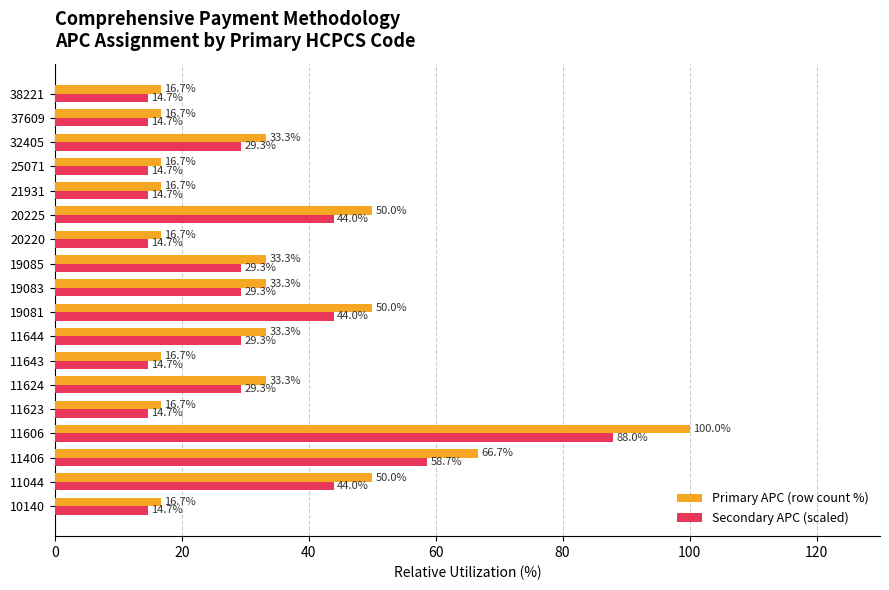

What is the spread (max minus min) of values at 11643?

2.0